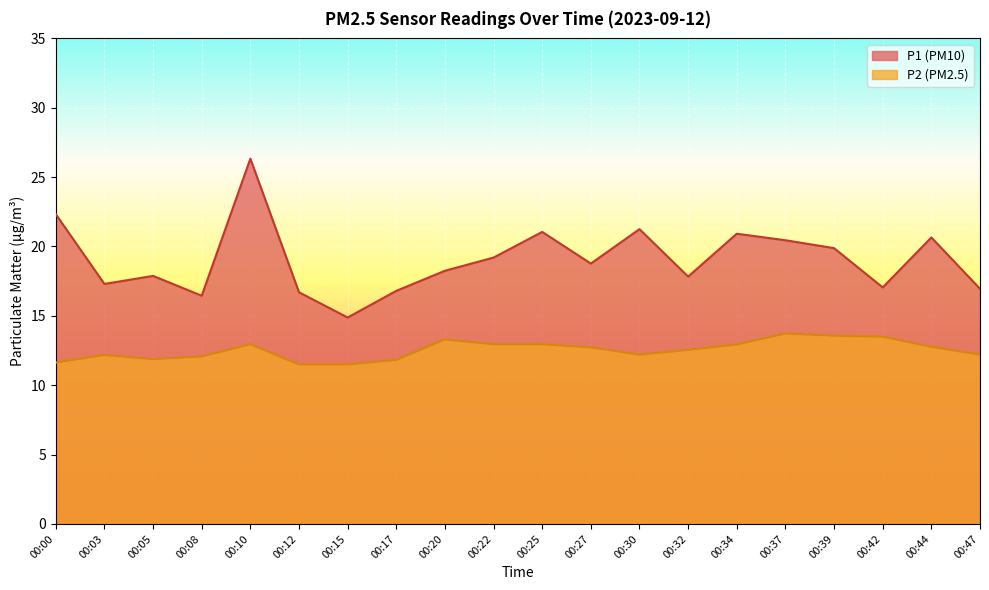

Reading left to right, list all the values displayed in this chart.

P1: 22.3	17.3	17.9	16.4	26.3	16.7	14.9	16.8	18.2	19.2	21.1	18.8	21.2	17.8	20.9	20.4	19.9	17.1	20.6	16.9
P2: 11.6	12.2	11.9	12.1	12.9	11.5	11.5	11.8	13.3	12.9	12.9	12.7	12.2	12.6	12.9	13.7	13.6	13.5	12.8	12.2